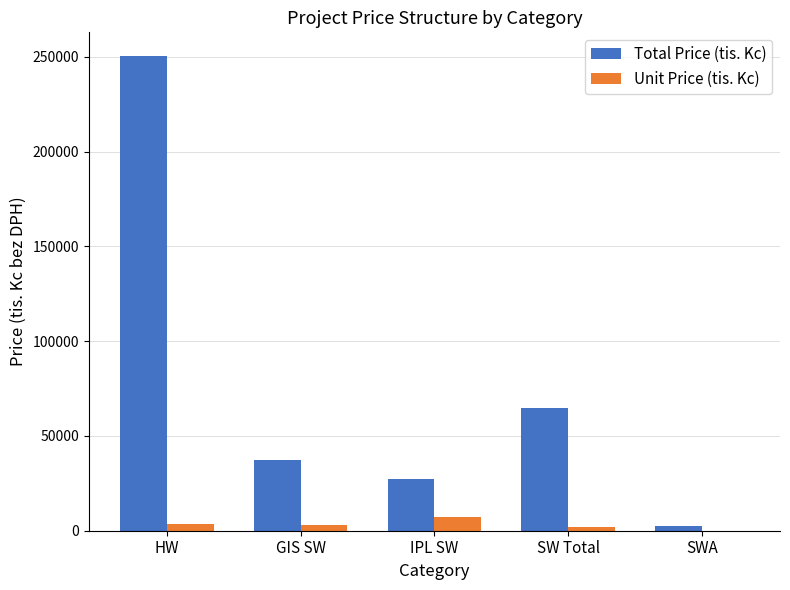

Are the bars grouped side by side (vs. stacked)?

Yes